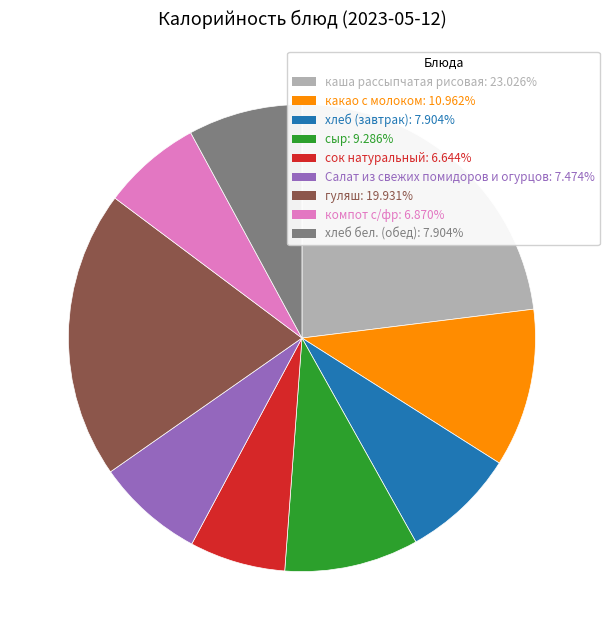

Which slice is the largest?

каша рассыпчатая рисовая